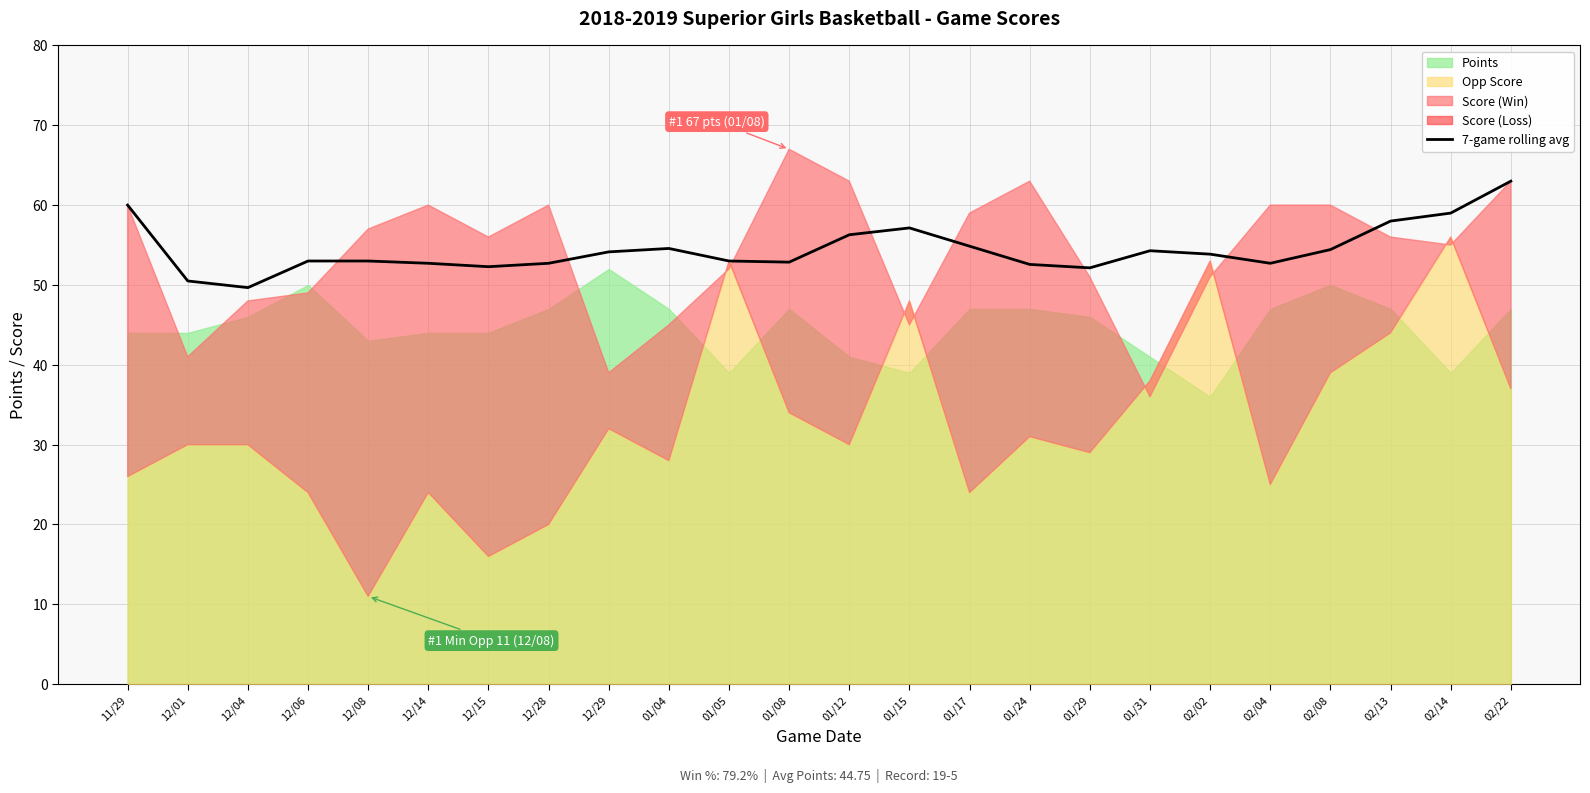

Which category has the highest value in the 7-game rolling avg series?

02/22